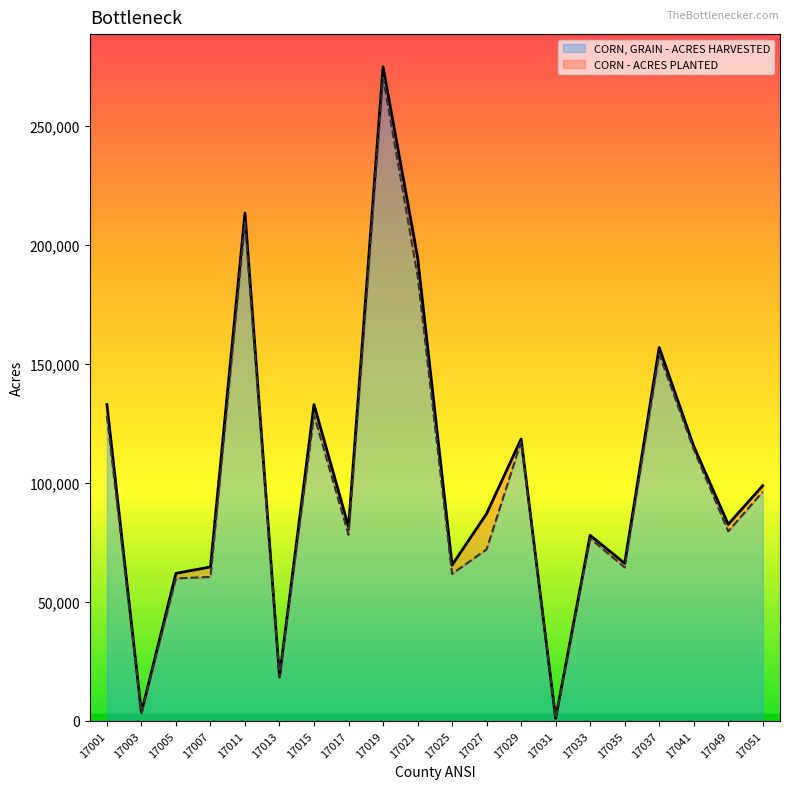

How many lines are shown in the chart?

2